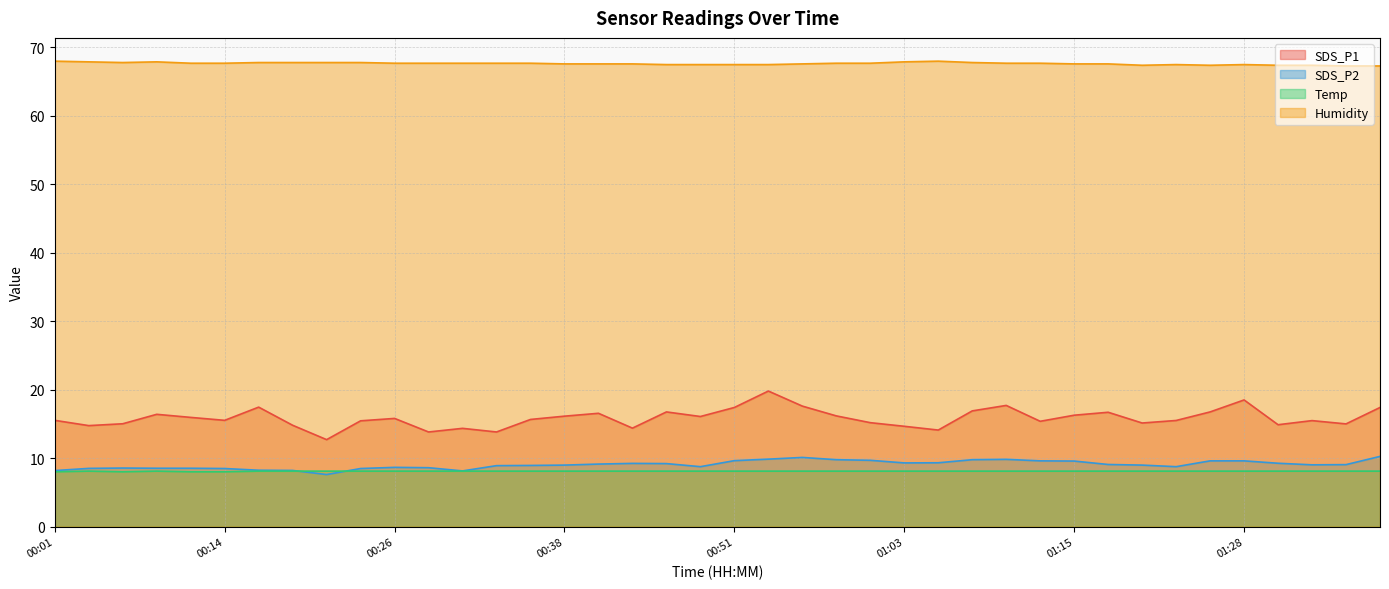

True or false: Humidity and SDS_P1 cross at least once.

False